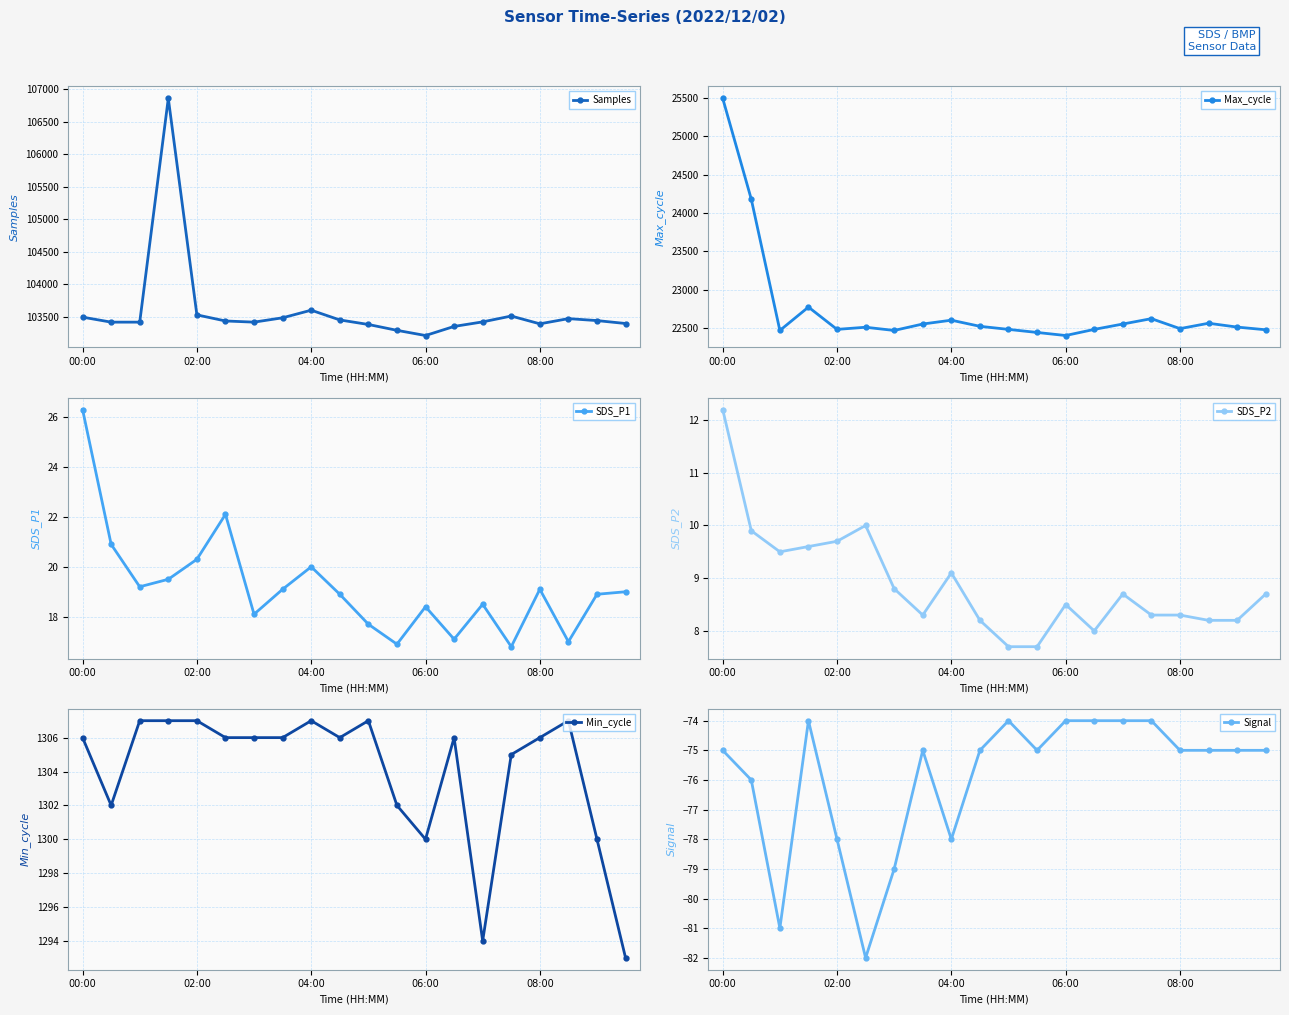

What is the highest value of the Samples series?

106862